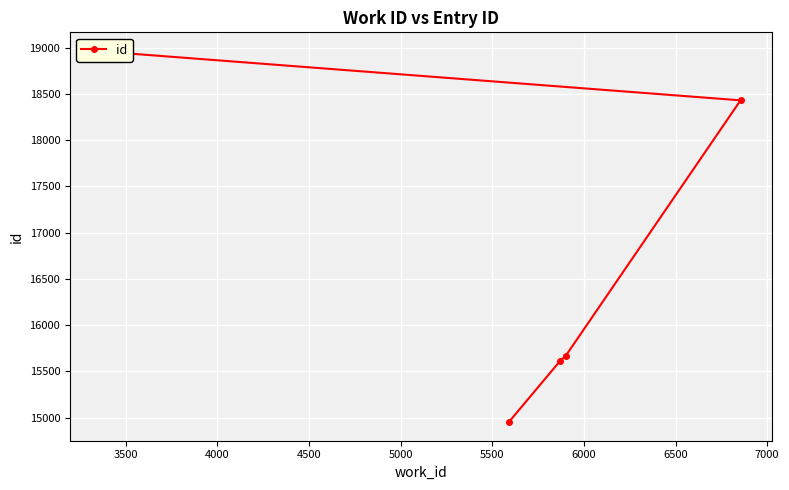

What is the difference between the values at 3500 and 6000?

3360